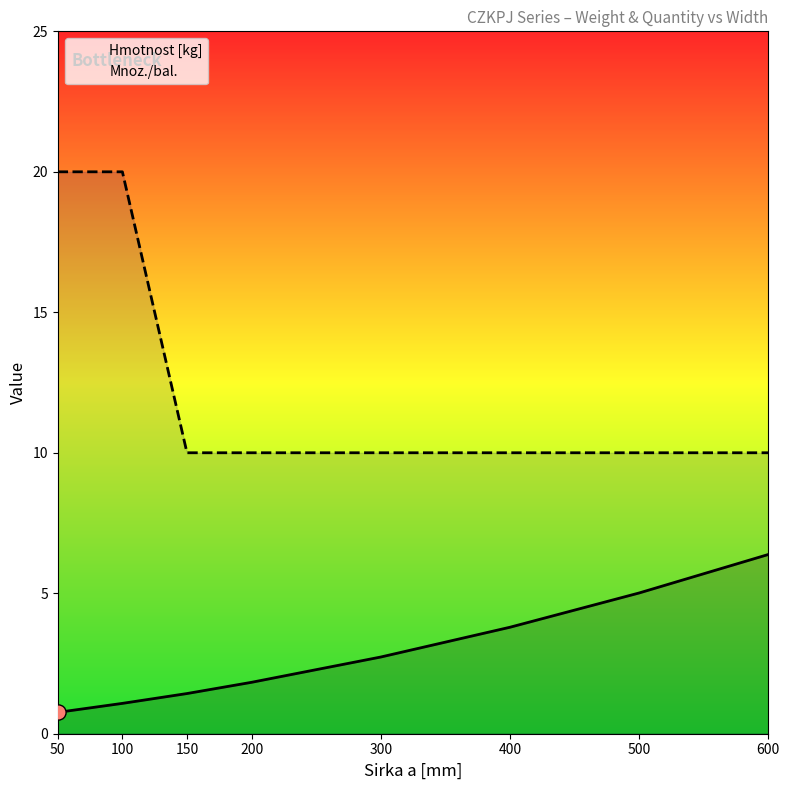

Which series contains the lowest Y value?

Hmotnost [kg]